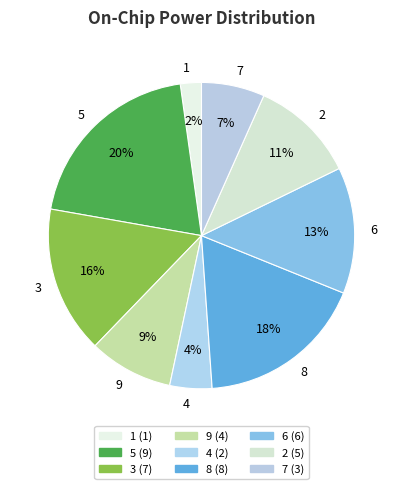

Does any single category account for the majority?

No